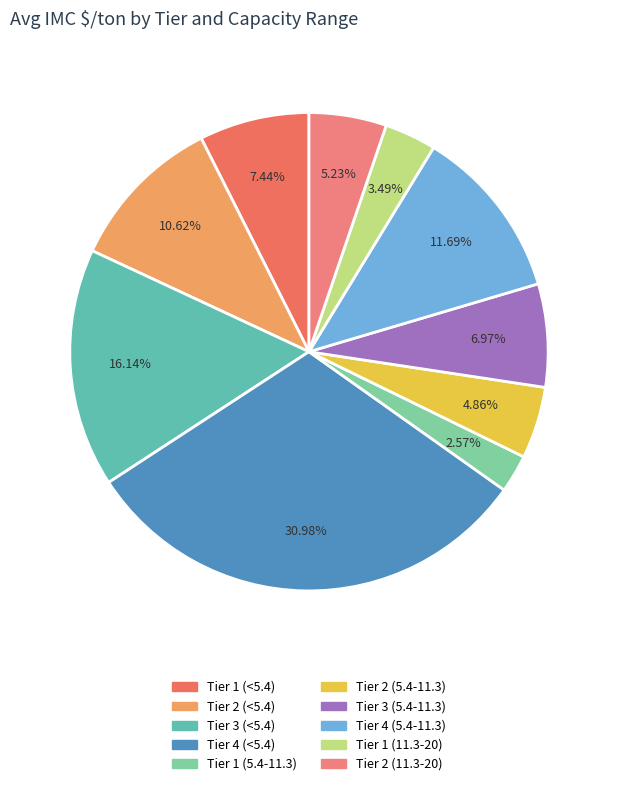

How many slices are in this pie chart?

10